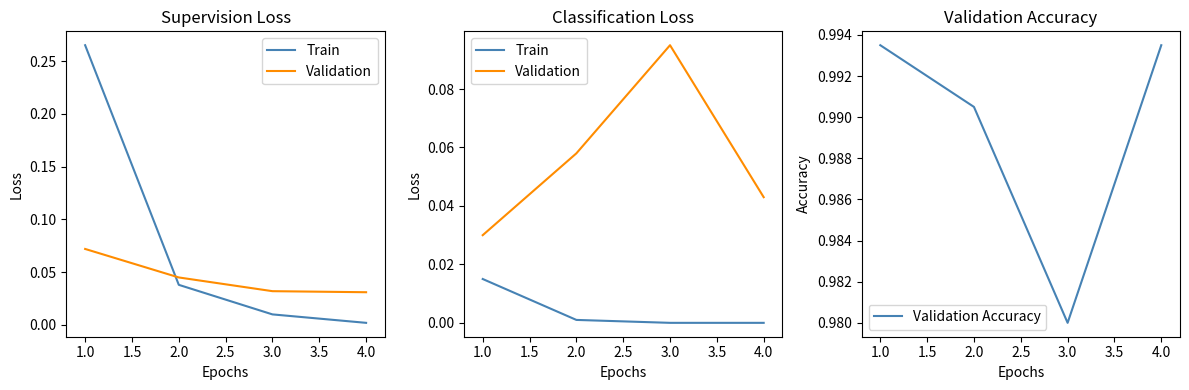

True or false: Validation Accuracy has a value of 0.6 at 4.0.

False